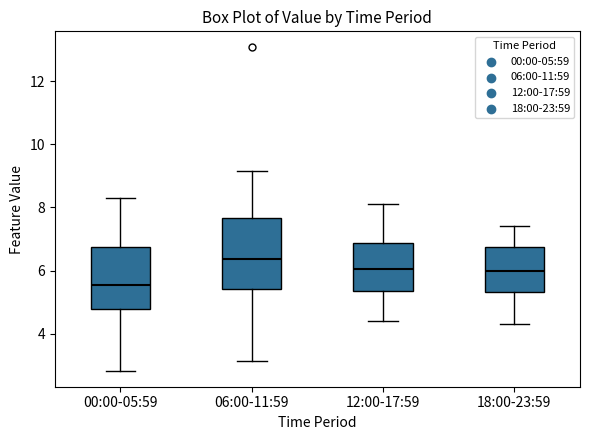

Which box's median line is the highest?

06:00-11:59